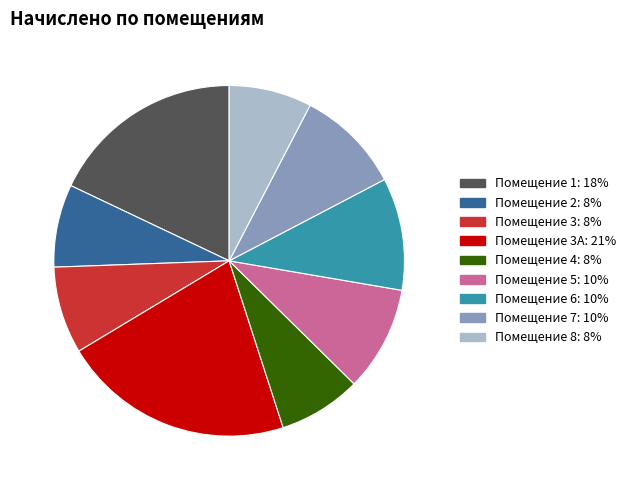

Is there a majority slice in this chart?

No